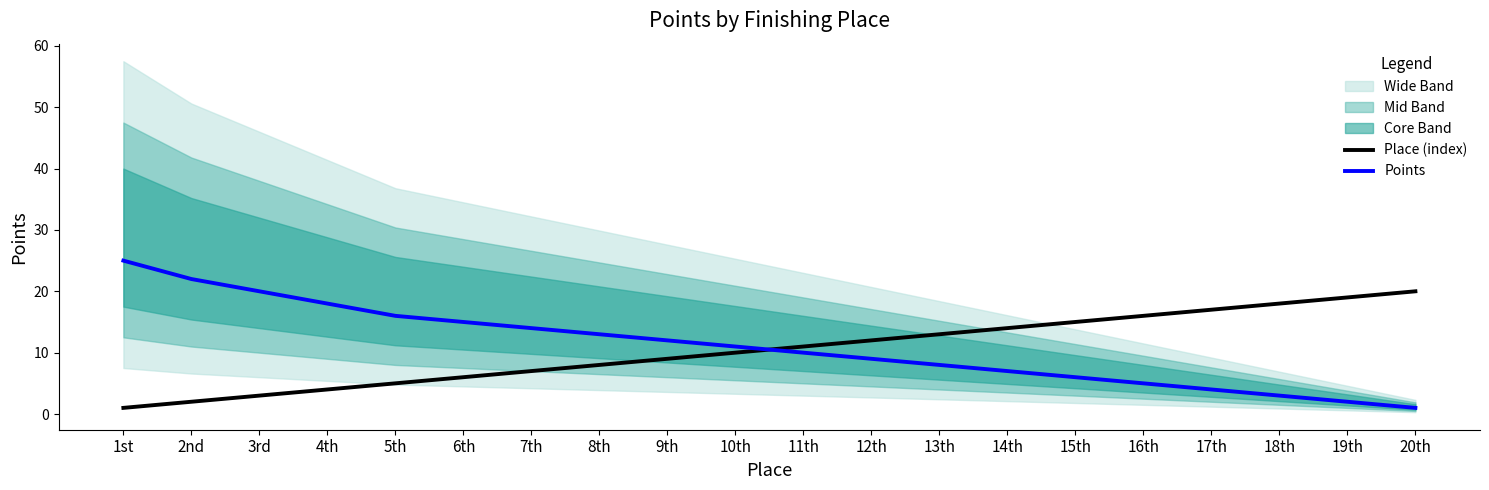

Reading left to right, what are all the values shown in this chart?

Place (index): 1	2	3	4	5	6	7	8	9	10	11	12	13	14	15	16	17	18	19	20
Points: 25	22	20	18	16	15	14	13	12	11	10	9	8	7	6	5	4	3	2	1